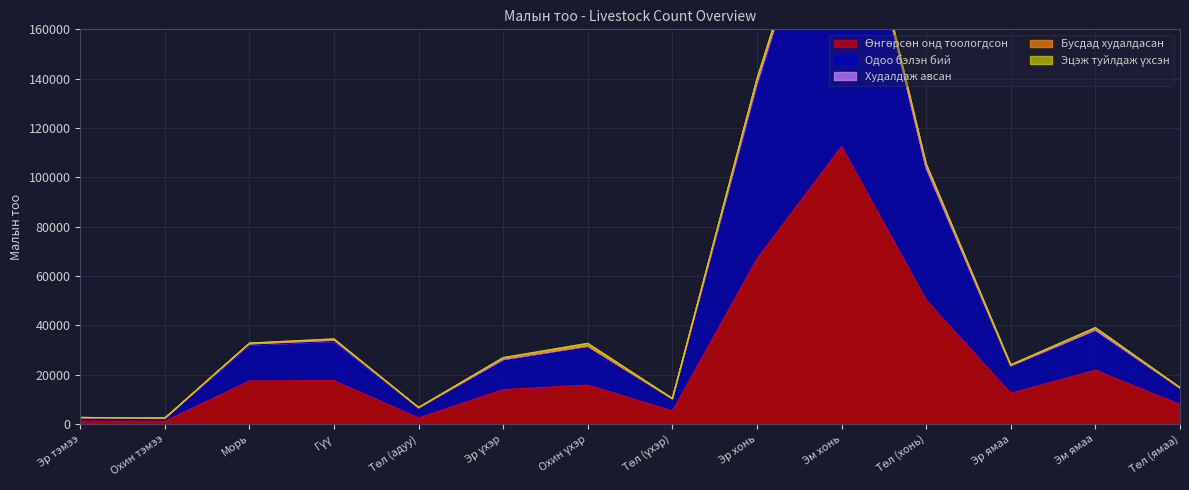

List the labels in order of Худалдаж авсан value, smallest first.

Төл (үхэр), Төл (ямаа), Эм ямаа, Охин үхэр, Эр үхэр, Эр ямаа, Охин тэмээ, Эр тэмээ, Төл (адуу), Төл (хонь), Эм хонь, Морь, Гүү, Эр хонь